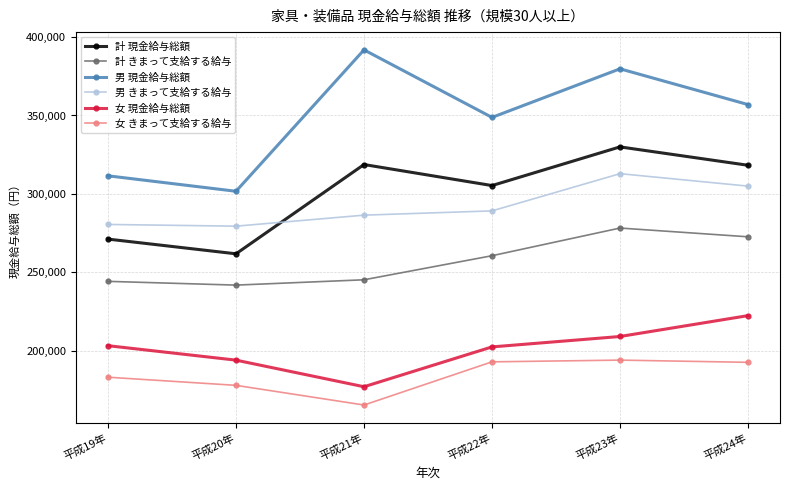

The value of 計 現金給与総額 at 平成19年 is 111230. True or false?

False